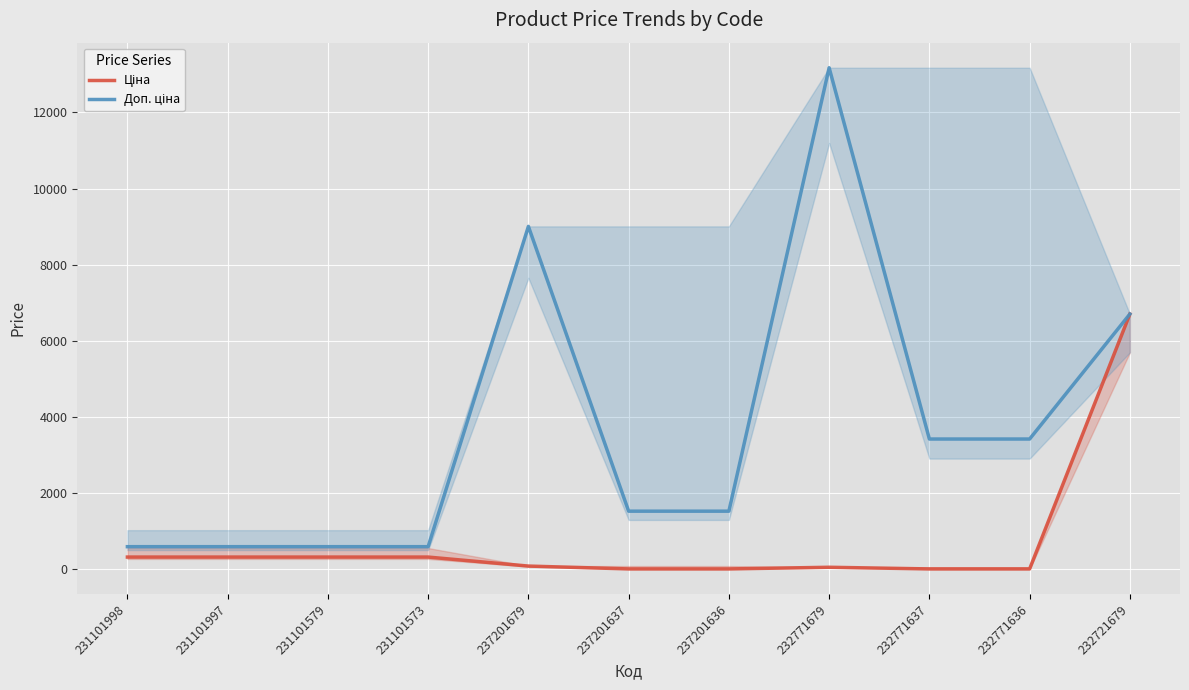

The Доп. ціна series shows 878.0 at 237201637. True or false?

False